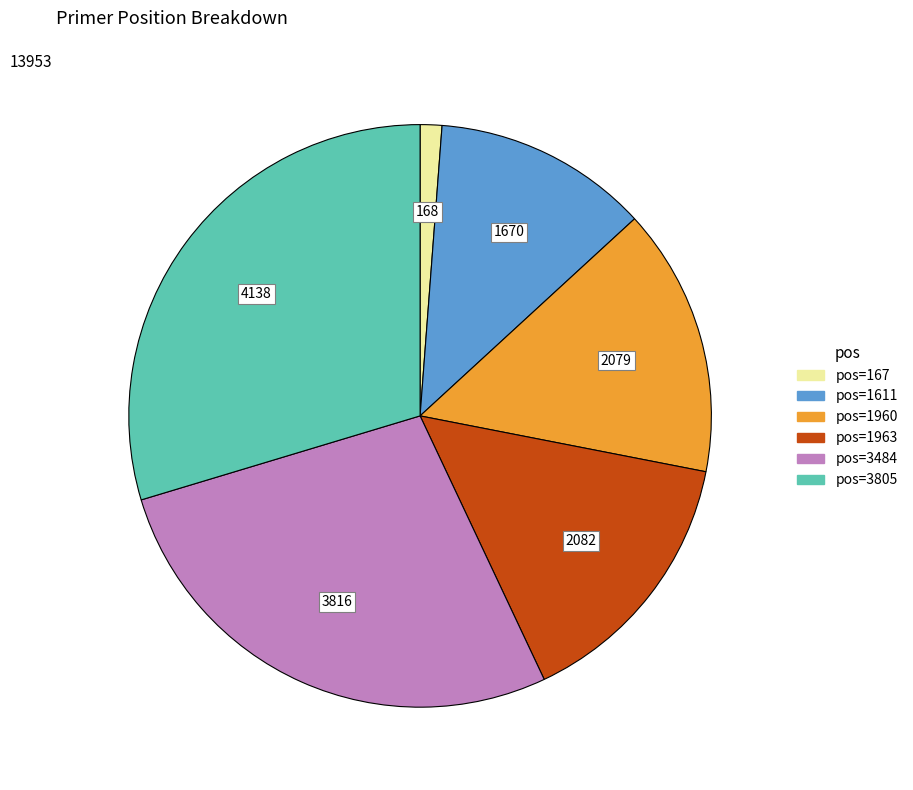

The pos=3805 slice represents 30% of the pie. True or false?

True